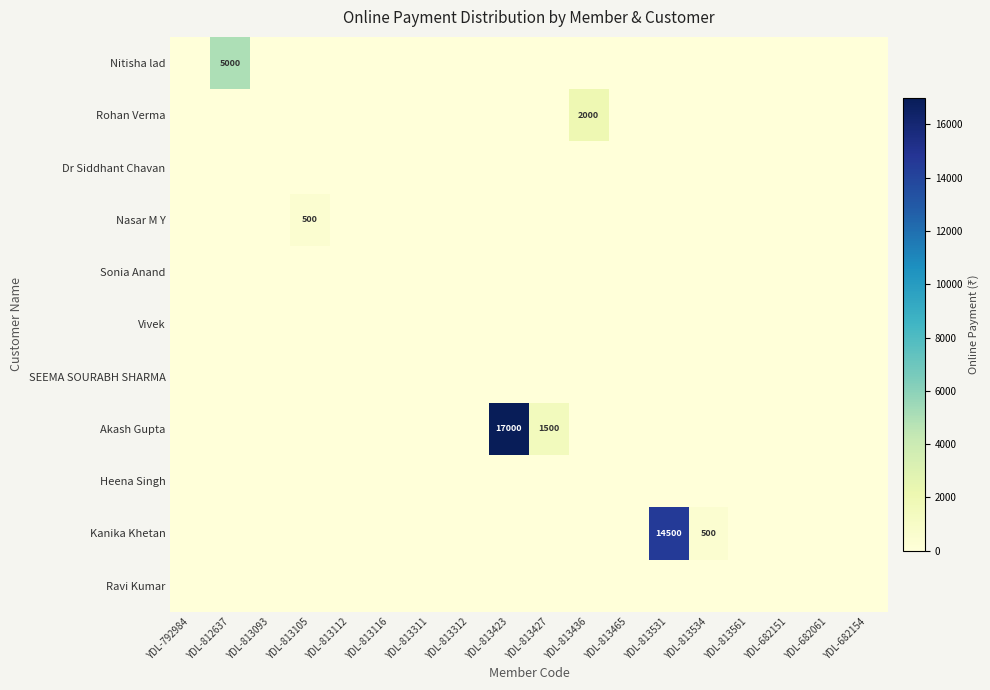

At which category is the sum across all series the highest?

YDL-813423